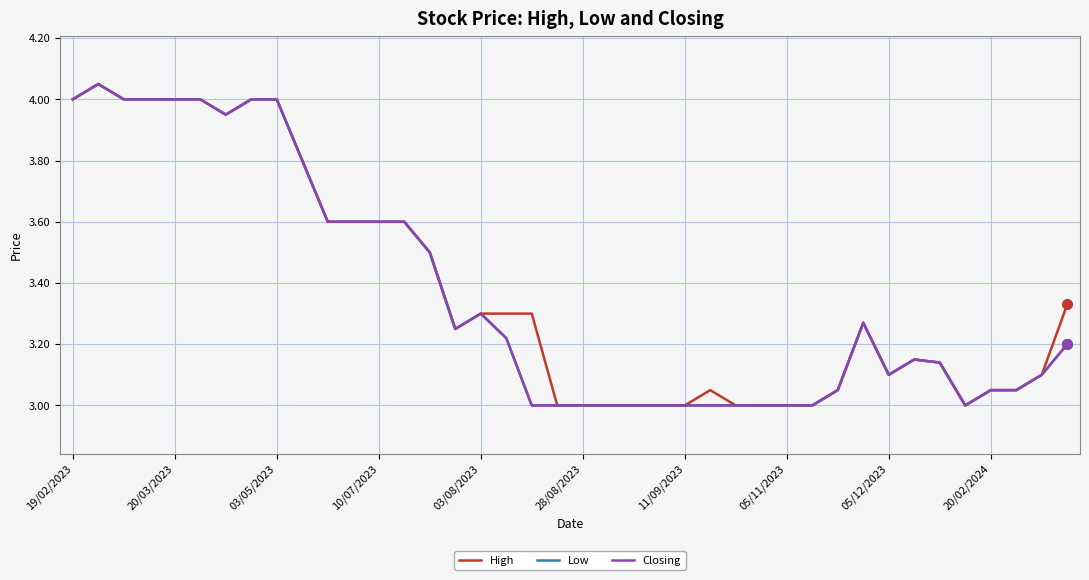

Does the chart have visible grid lines?

Yes